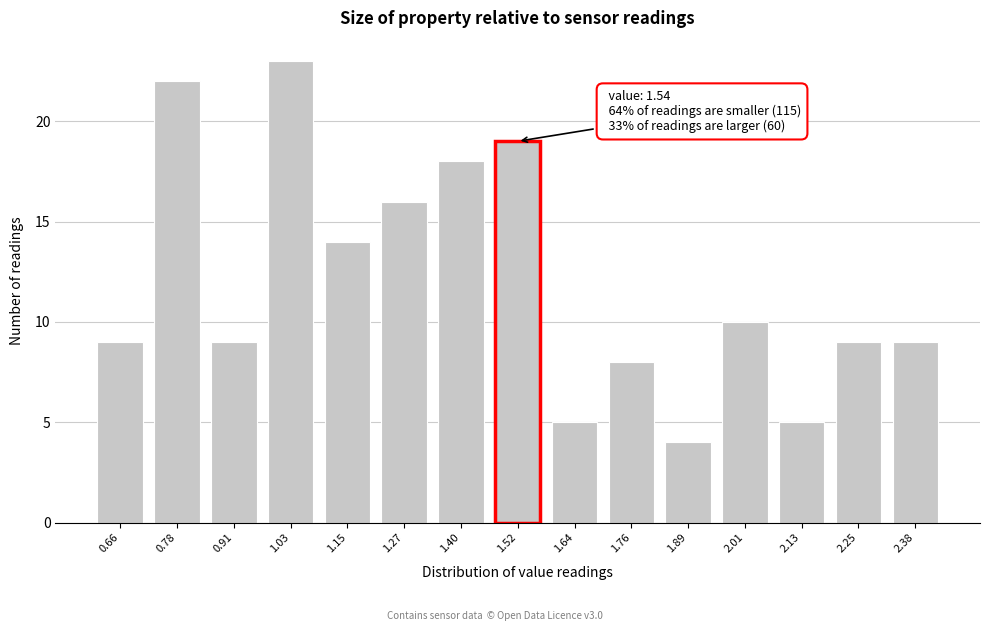

Reading left to right, what are all the values shown in this chart?

0.66=9	0.78=22	0.91=9	1.03=23	1.15=14	1.27=16	1.40=18	1.52=19	1.64=5	1.76=8	1.89=4	2.01=10	2.13=5	2.25=9	2.38=9